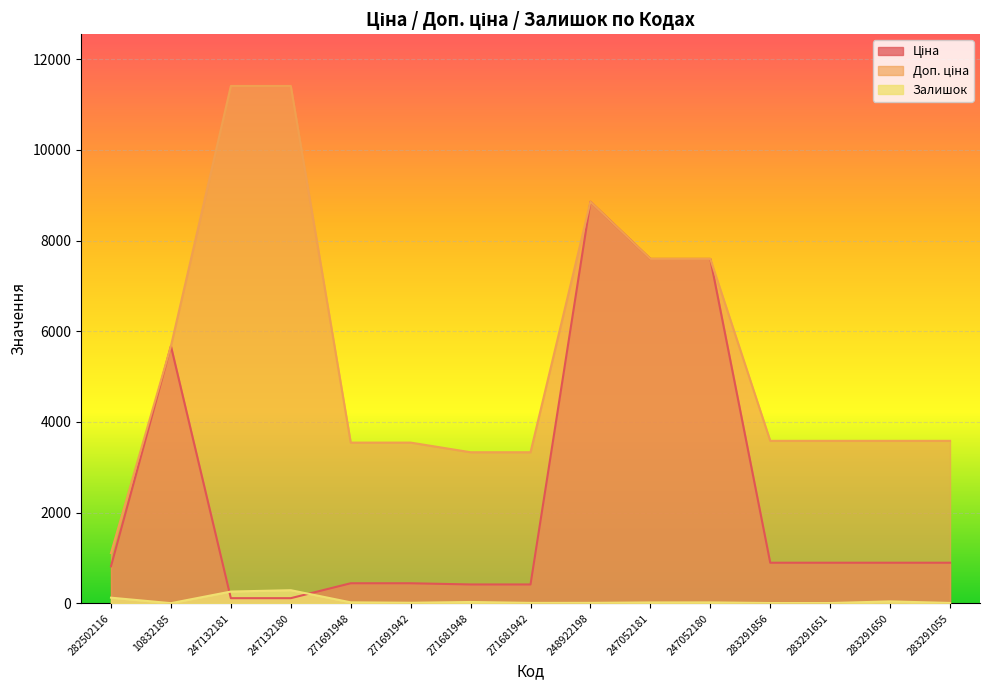

Reading right to left, extract all data points from this chart.

Ціна: 895.9	895.9	895.9	895.9	7596.5	7596.5	8856.7	416.6	416.6	443.1	443.1	114.1	114.1	5673.8	818.5
Доп. ціна: 3583.6	3583.6	3583.6	3583.6	7596.5	7596.5	8856.7	3332.5	3332.5	3545.0	3545.0	11410.0	11410.0	5673.8	1109.2
Залишок: 9.0	43.0	7.0	7.0	21.0	20.0	11.0	10.0	30.0	13.0	22.0	290.0	260.0	4.0	125.0